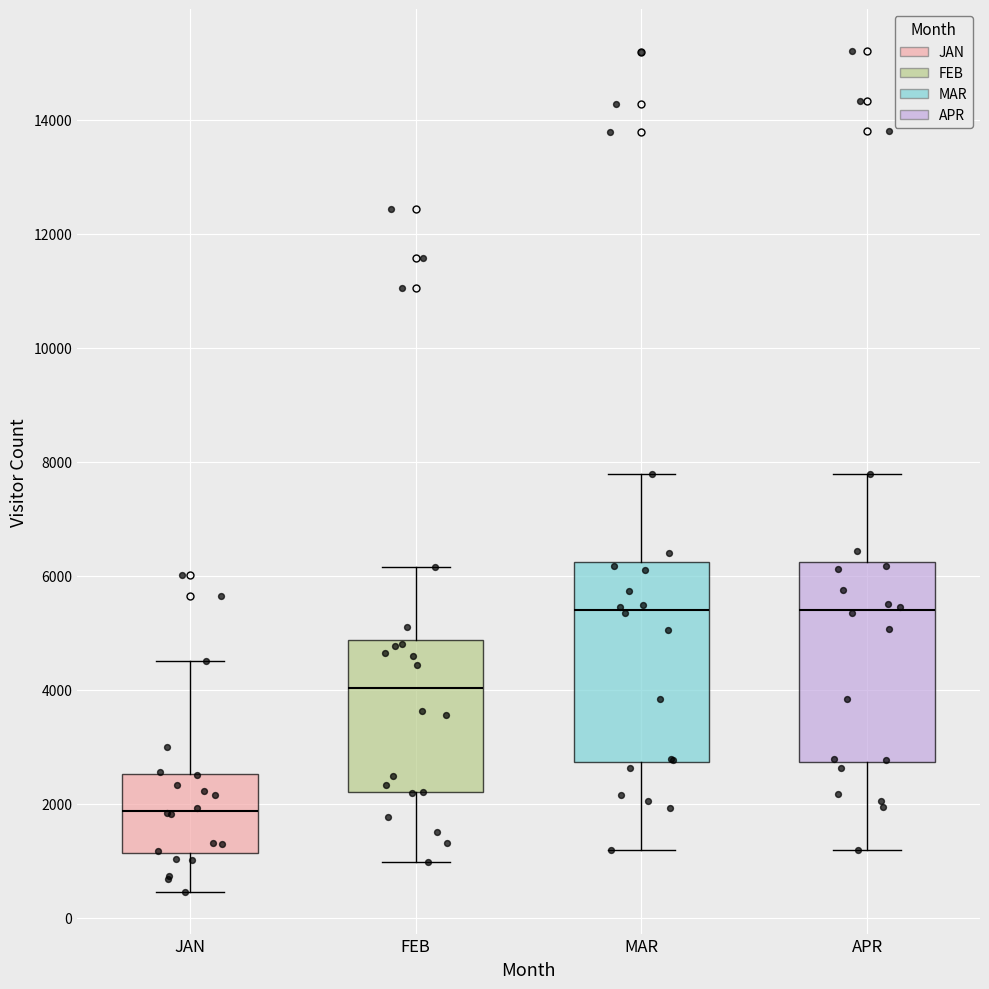

Reading left to right, transcribe this box plot: for each box, give where its median line is, the range the box spans, and where its two whiskers end, as read against the y-axis. The values are not printed on the chart, so give them approximately, as read against the axis.

JAN: median 1800, box 1200 to 2600, whiskers 400 to 4600
FEB: median 4000, box 2200 to 4800, whiskers 1000 to 6200
MAR: median 5400, box 2800 to 6200, whiskers 1200 to 7800
APR: median 5400, box 2800 to 6200, whiskers 1200 to 7800